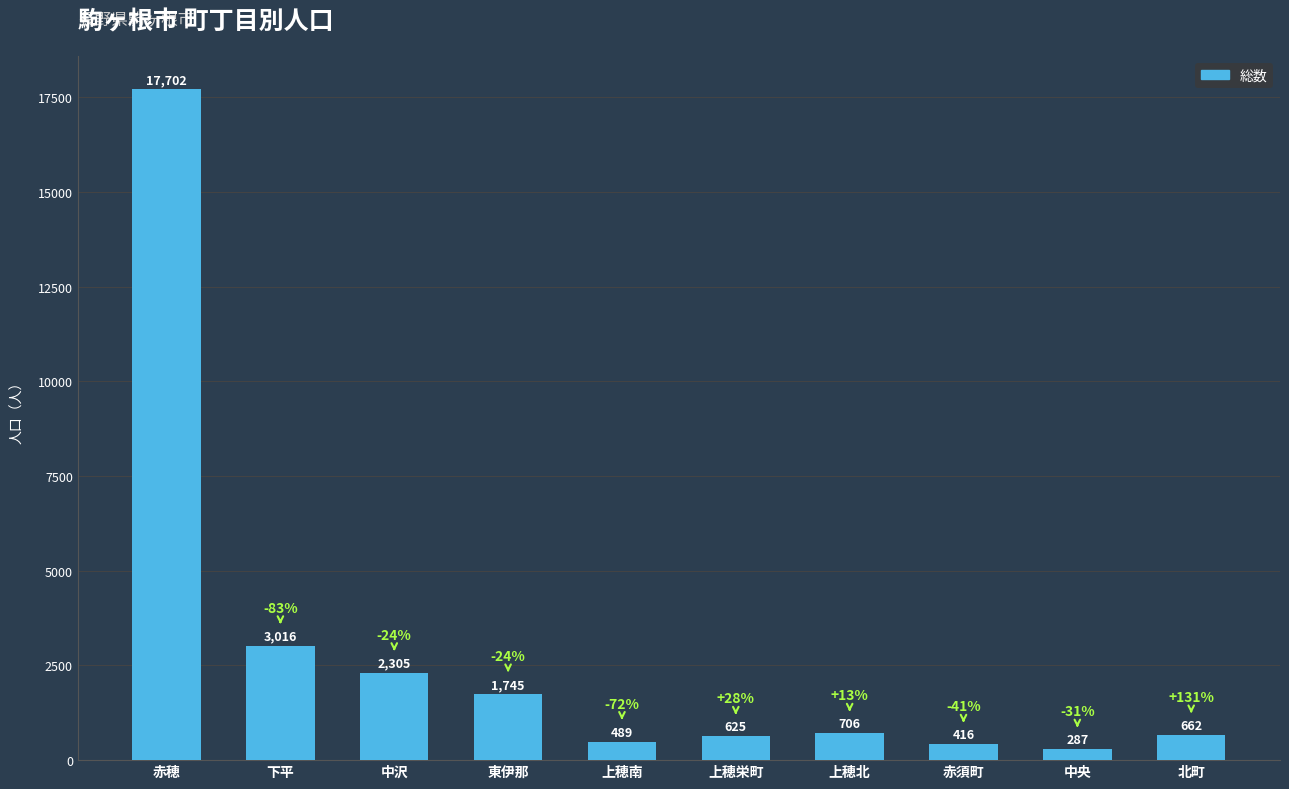

The chart shows a value of 625 at 上穂栄町. True or false?

True